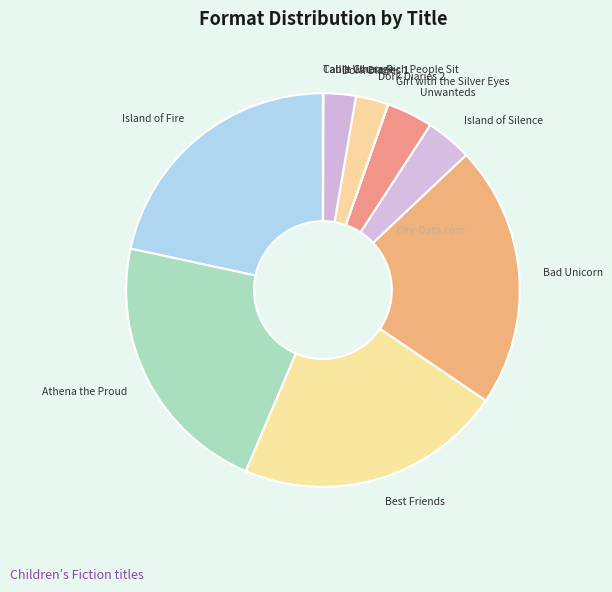

Is the sum of Unwanteds and Island of Fire greater than half?

No